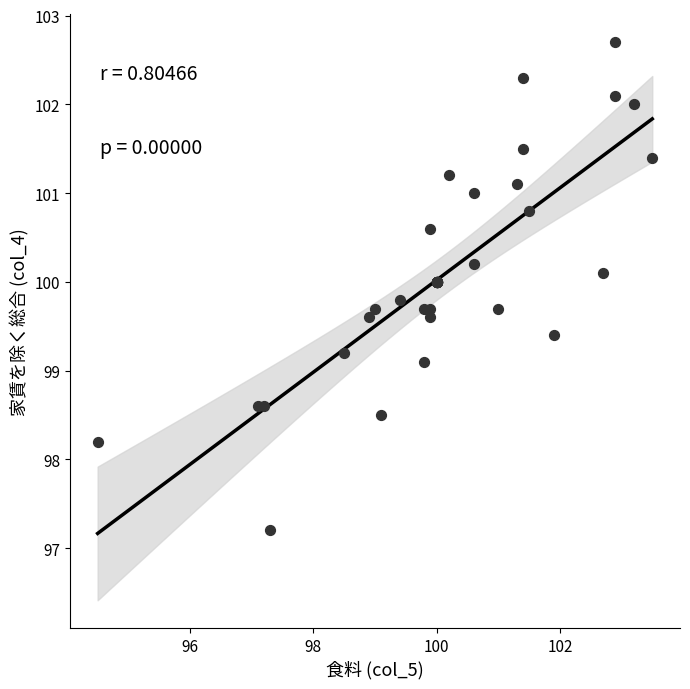

What Y value in the scatter plot is closest to 99?

99.1